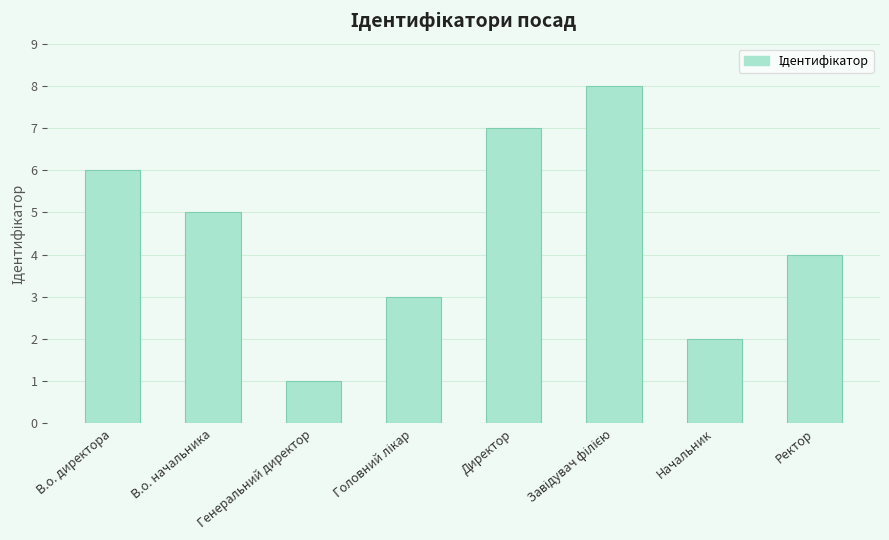

Count the values in the range 3 to 7.

5